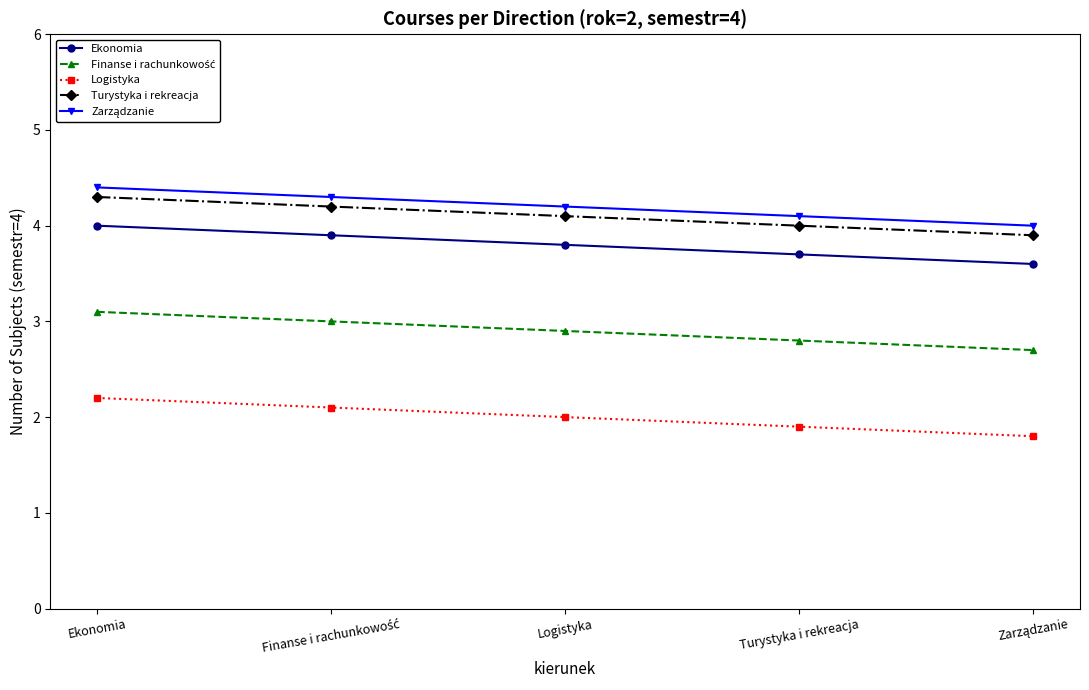

The Ekonomia series shows 1.9 at Logistyka. True or false?

False